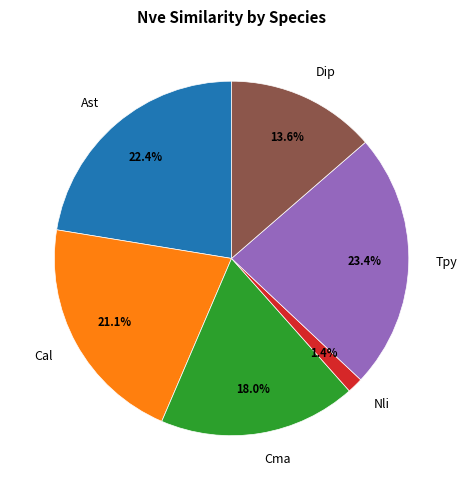

The Cal slice represents 10% of the pie. True or false?

False